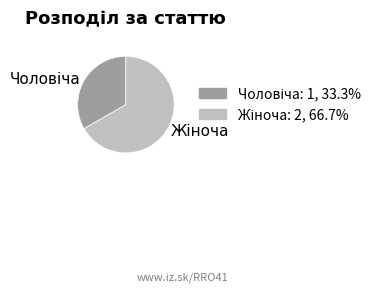

Is there any slice that represents more than half of the pie?

Yes